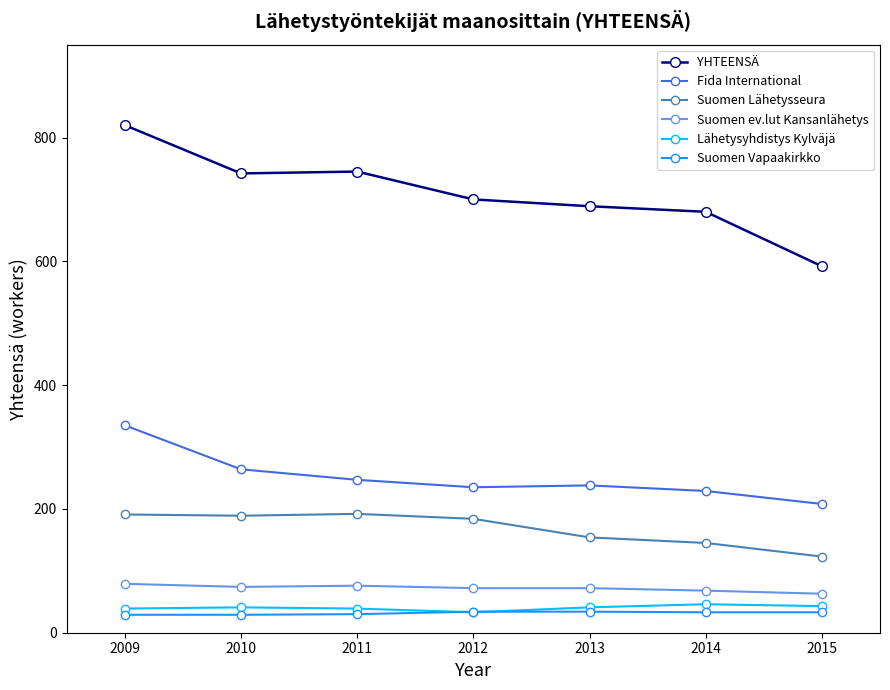

True or false: Suomen Vapaakirkko and YHTEENSÄ cross at least once.

False